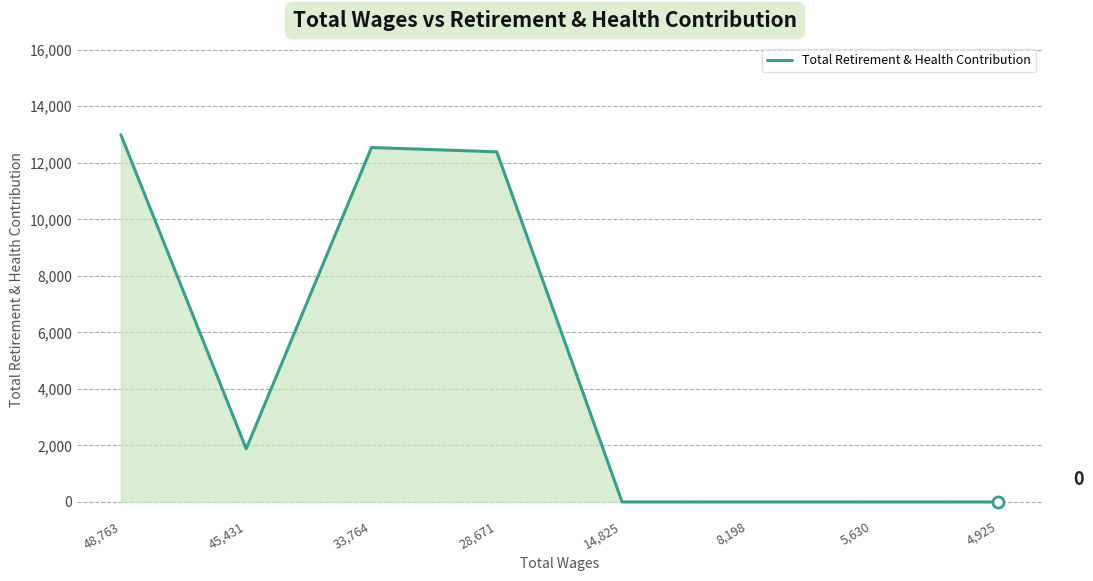

What is the sum of all values?

39801